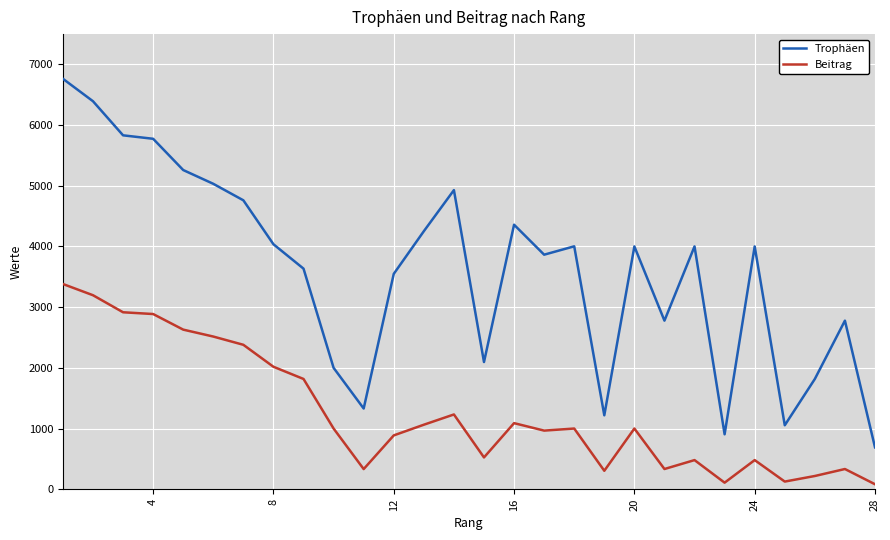

List the series in order of their peak value, highest first.

Trophäen, Beitrag